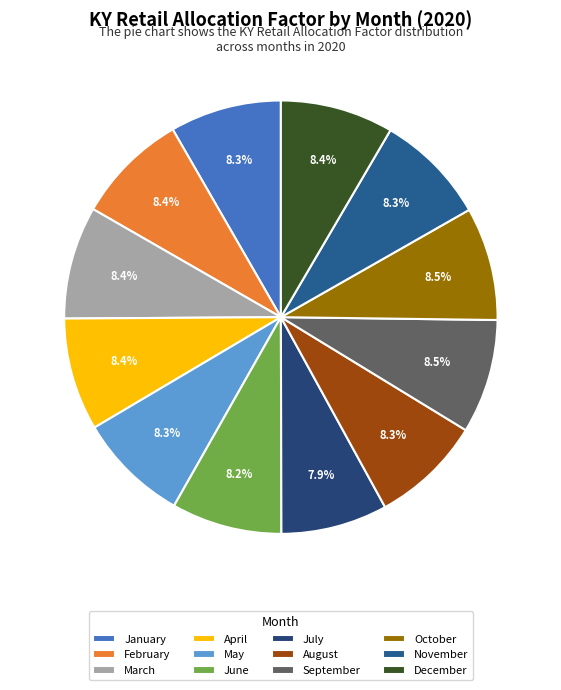

Is October the majority of the pie?

No